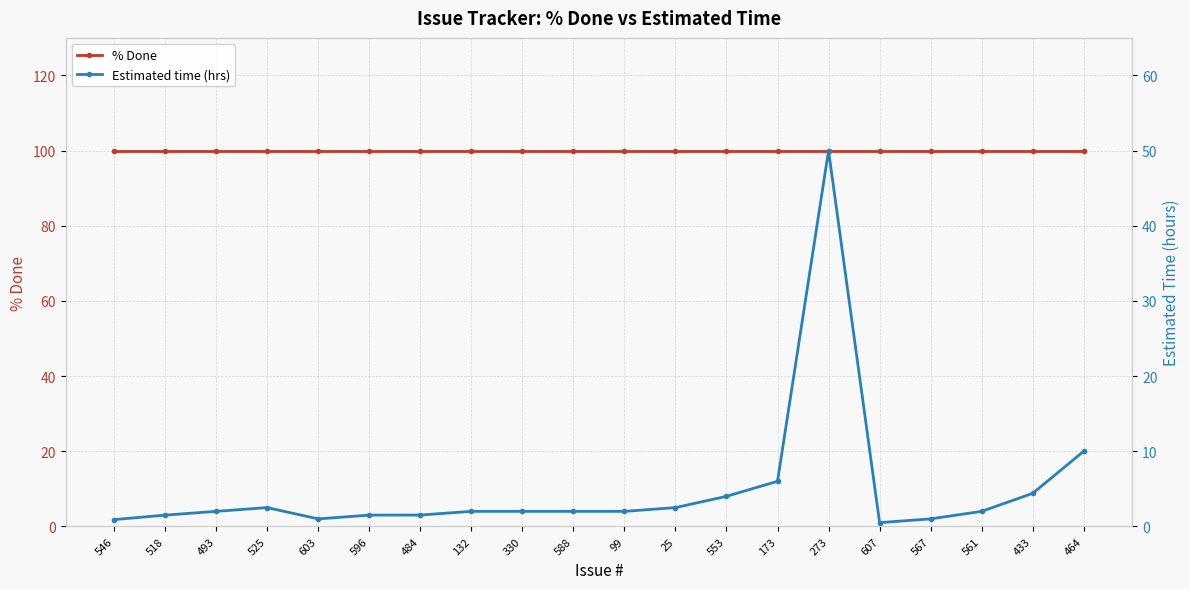

What is the average value of the % Done series?

100.0